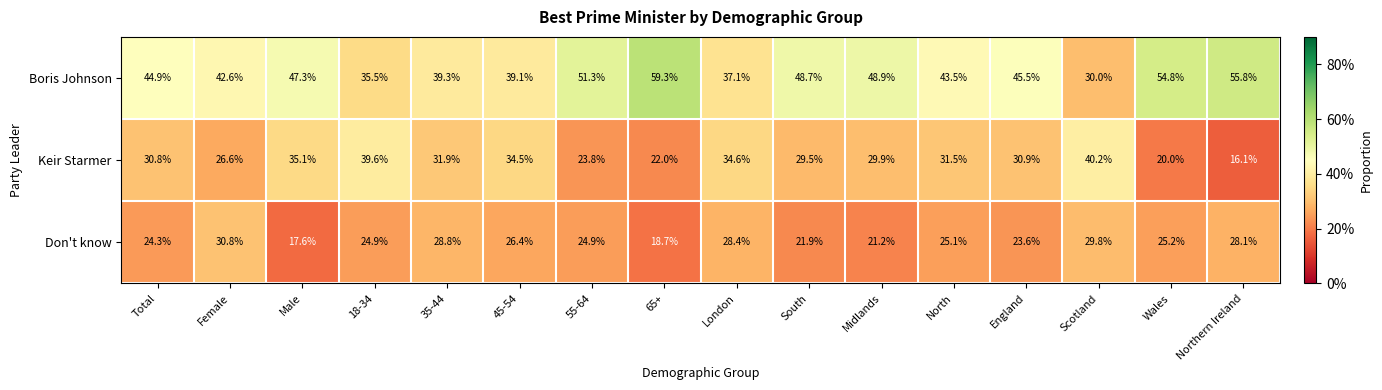

At which label does Don't know first exceed 25?

Female